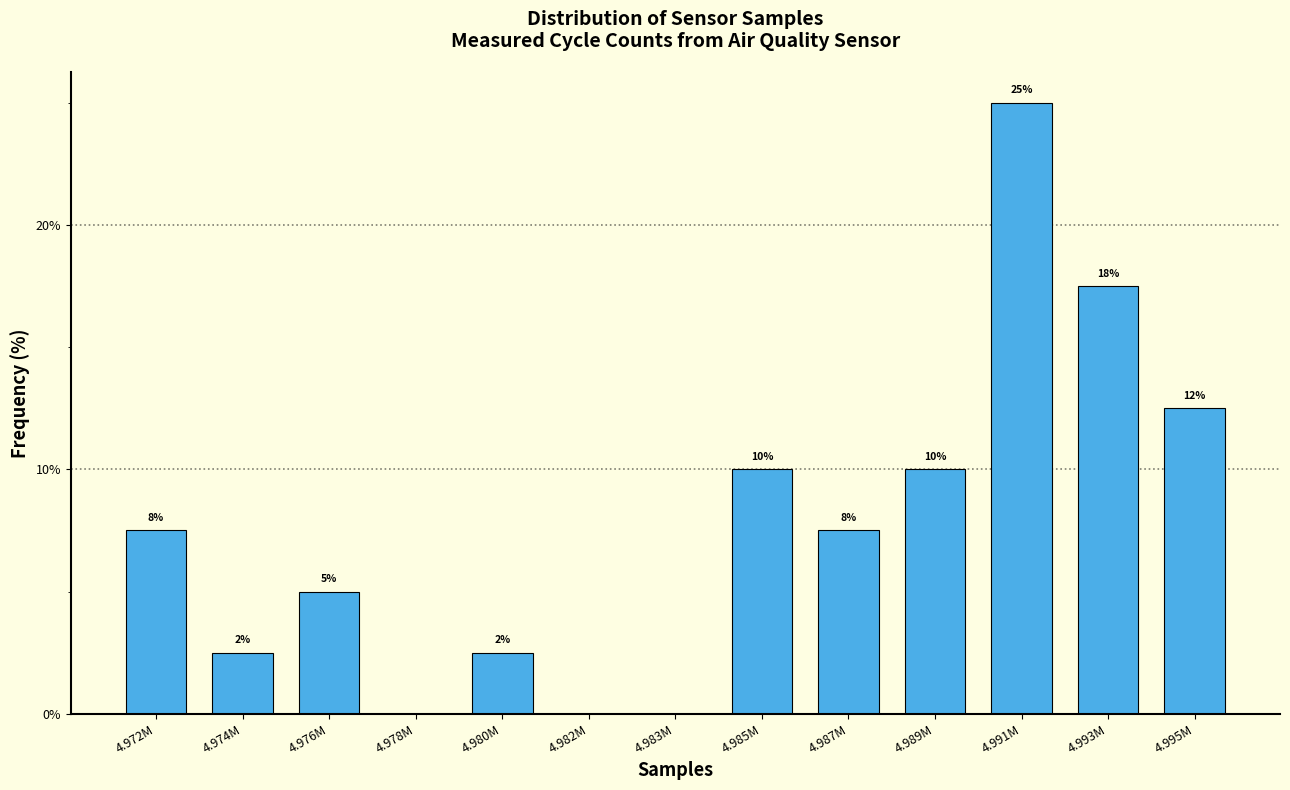

Are the bars horizontal?

No